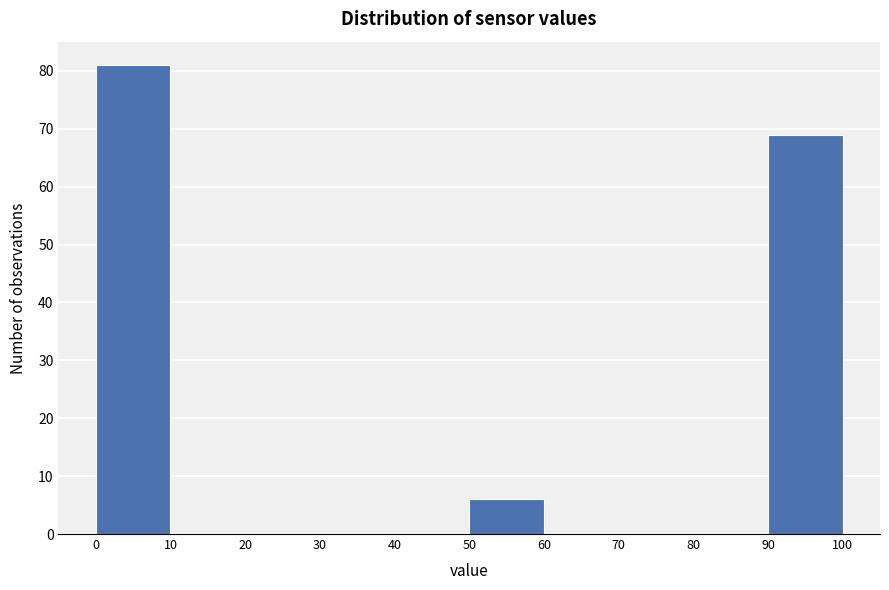

Reading left to right, transcribe this chart: for each bar, give the range it covers on the x-axis and its height. The values are not printed on the chart, so give them approximately, as read against the axis.

0 to 10: 81
10 to 20: 0
20 to 30: 0
30 to 40: 0
40 to 50: 0
50 to 60: 6
60 to 70: 0
70 to 80: 0
80 to 90: 0
90 to 100: 69